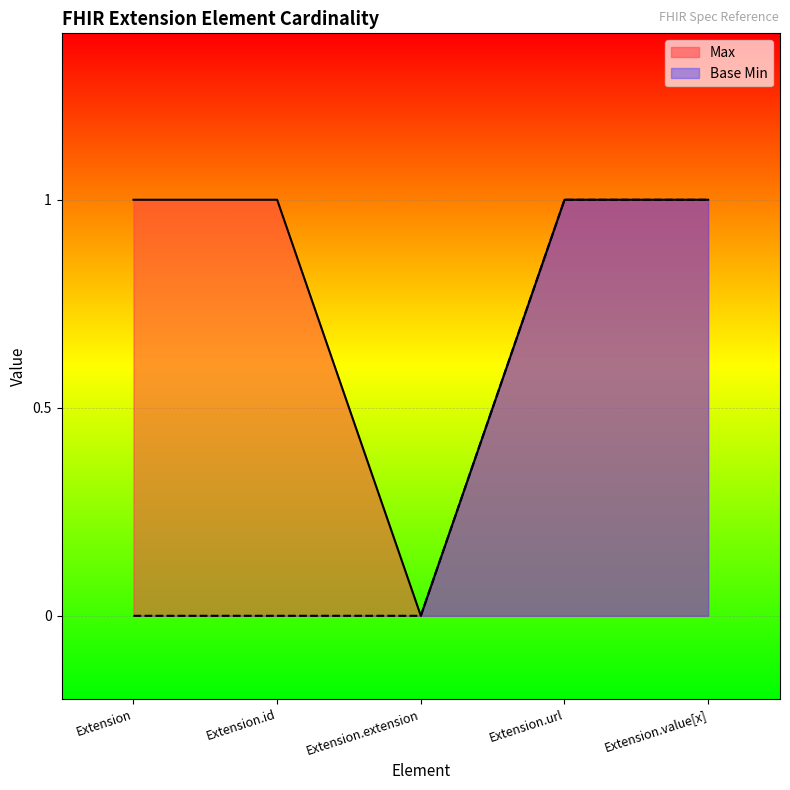

True or false: Max and Base Min intersect in this chart.

False